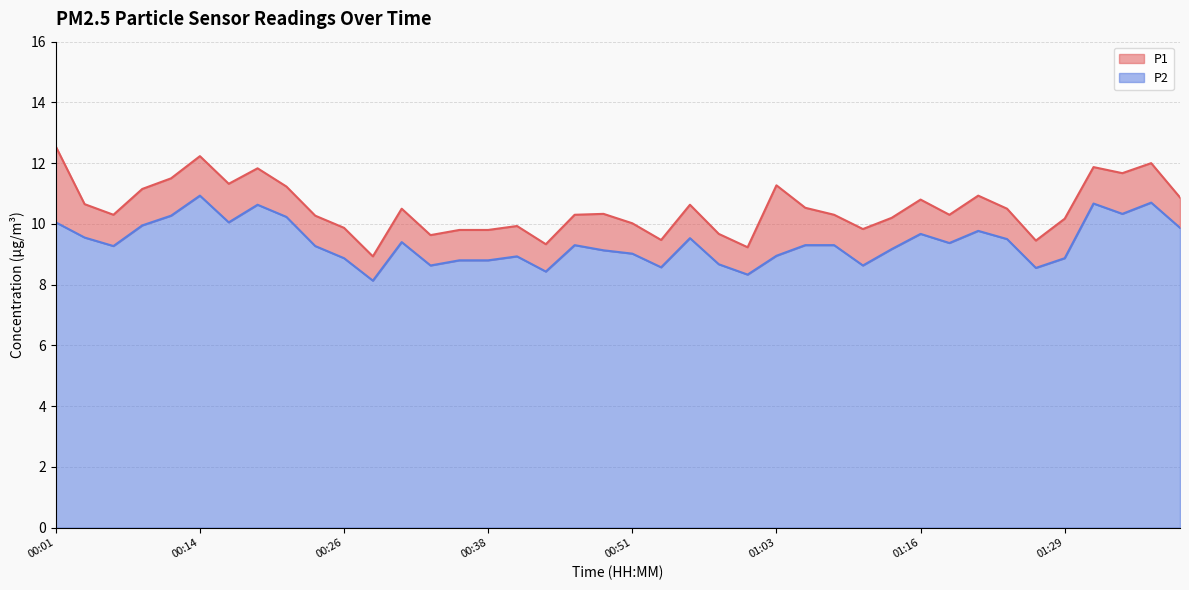

What is the difference between the P1 values at 00:41 and 00:38?

0.1